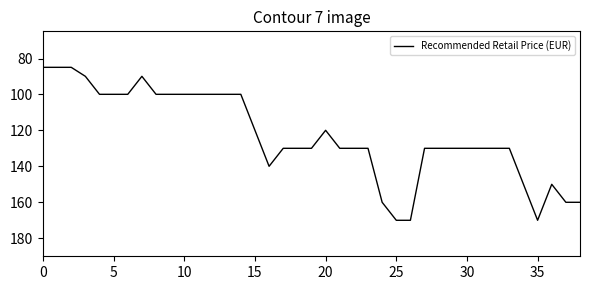

What is the maximum value shown in the chart?

169.9